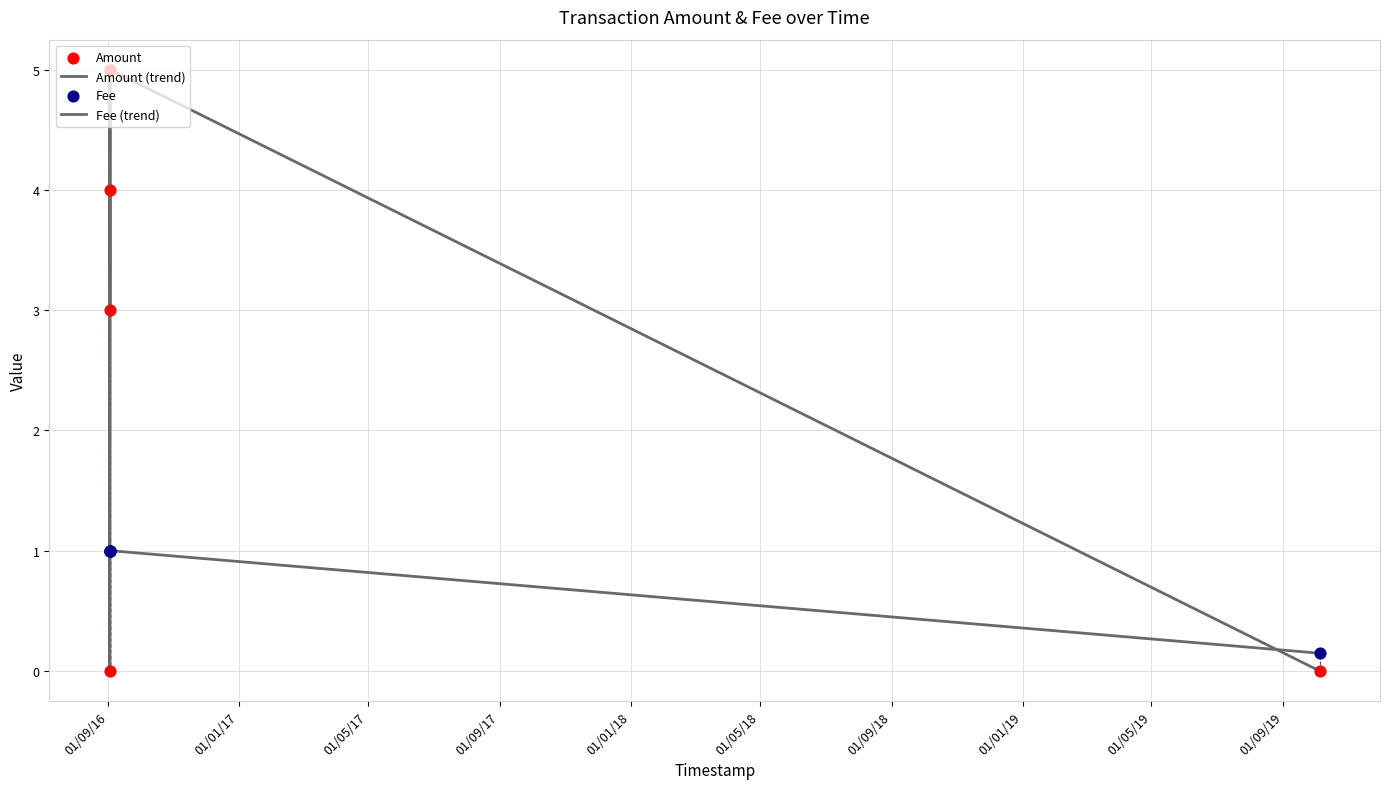

Which series has the widest spread of Y values?

Amount (trend)